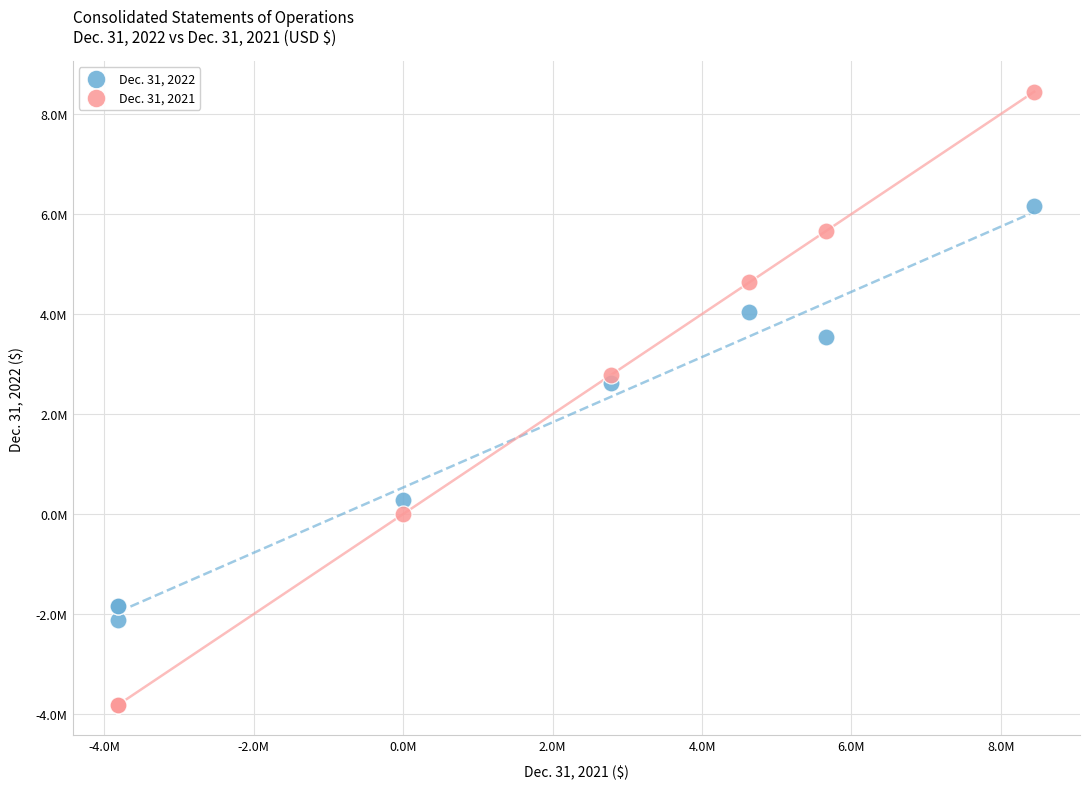

Which series reaches the maximum Y coordinate?

Dec. 31, 2021